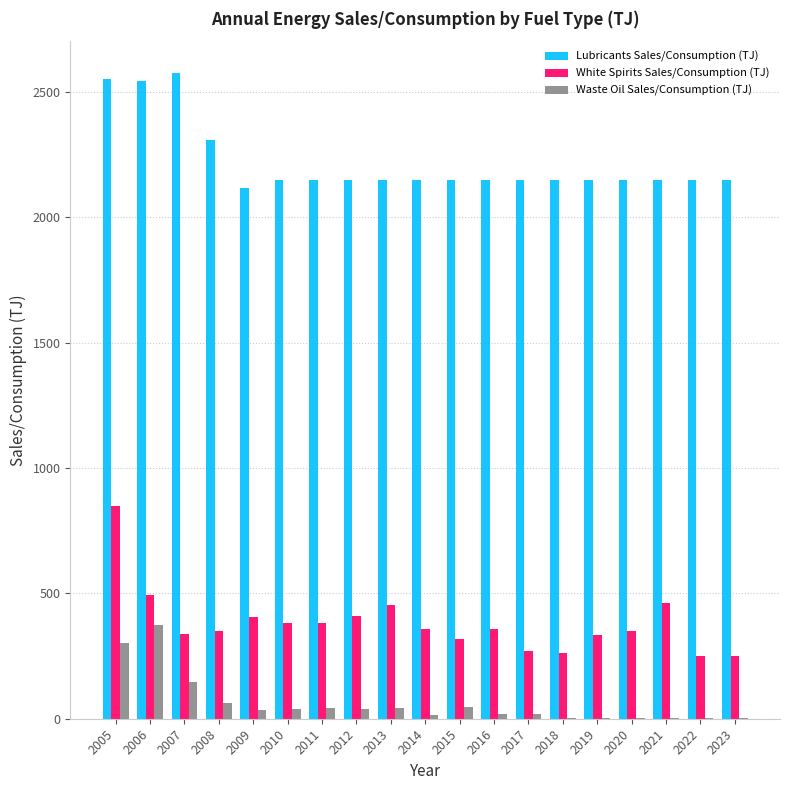

Which series has the largest total across all categories?

Lubricants Sales/Consumption (TJ)